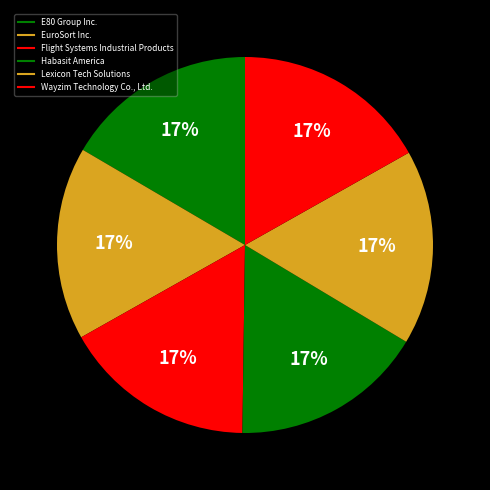

To the nearest percent, what percentage of the pie is E80 Group Inc.?

17%